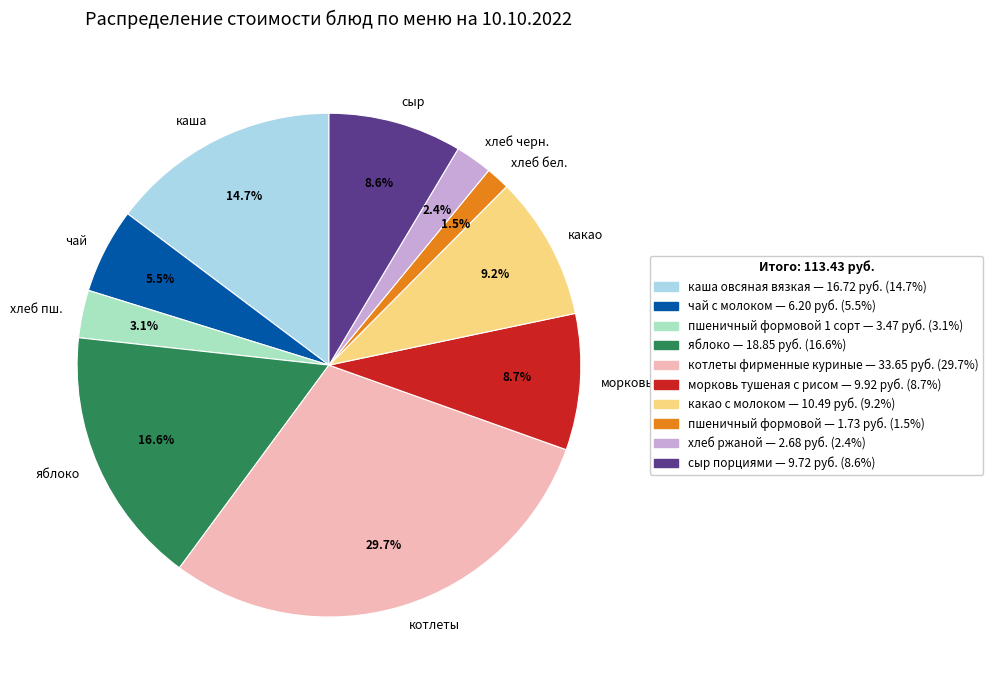

To the nearest percent, what portion does яблоко represent?

17%